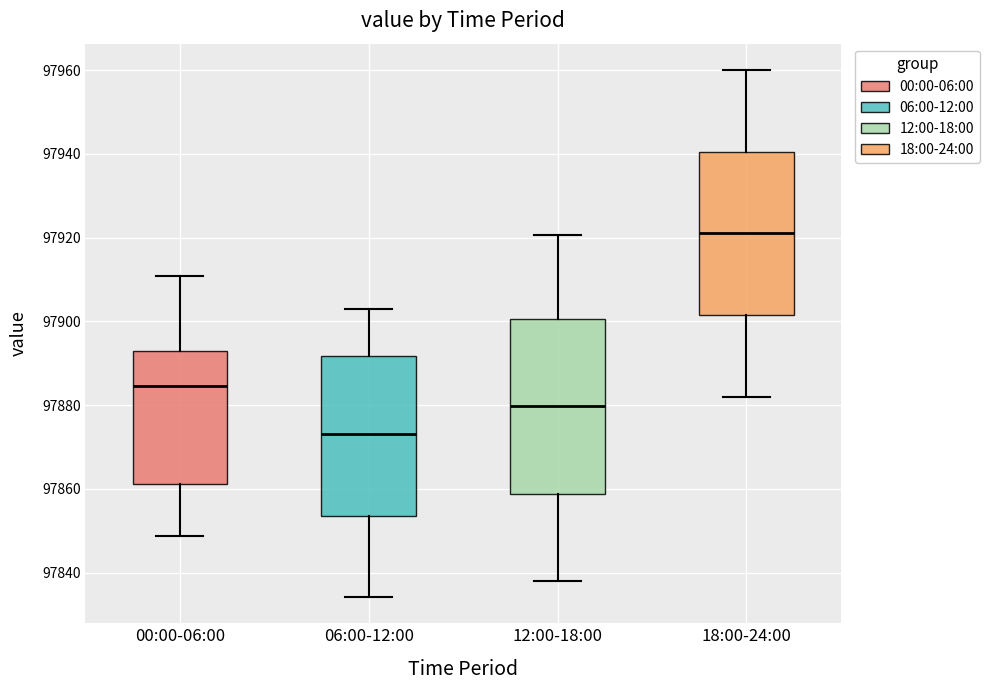

Reading left to right, read every box against the y-axis: the position of its median line, the range the box covers, and the ends of its whiskers. The values are not printed on the chart, so give them approximately, as read against the axis.

00:00-06:00: median 97884, box 97862 to 97892, whiskers 97848 to 97910
06:00-12:00: median 97874, box 97854 to 97892, whiskers 97834 to 97904
12:00-18:00: median 97880, box 97858 to 97900, whiskers 97838 to 97920
18:00-24:00: median 97922, box 97902 to 97940, whiskers 97882 to 97960